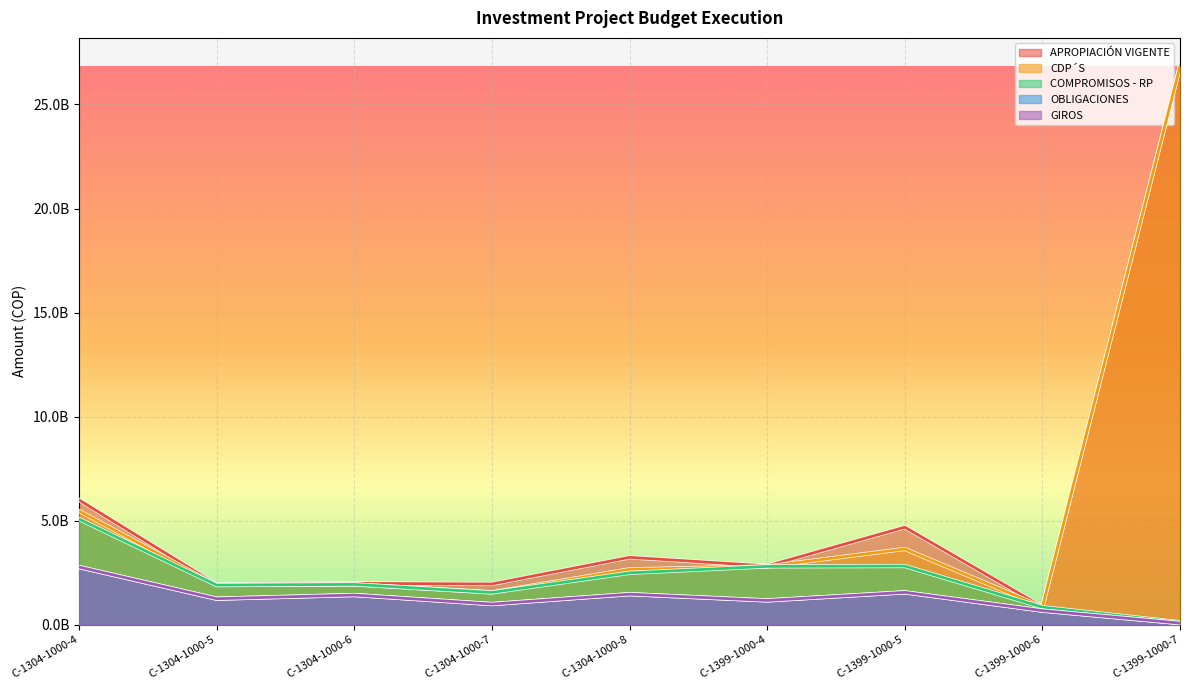

List the labels in order of CDP´S value, smallest first.

C-1399-1000-6, C-1304-1000-7, C-1304-1000-5, C-1304-1000-6, C-1304-1000-8, C-1399-1000-4, C-1399-1000-5, C-1304-1000-4, C-1399-1000-7